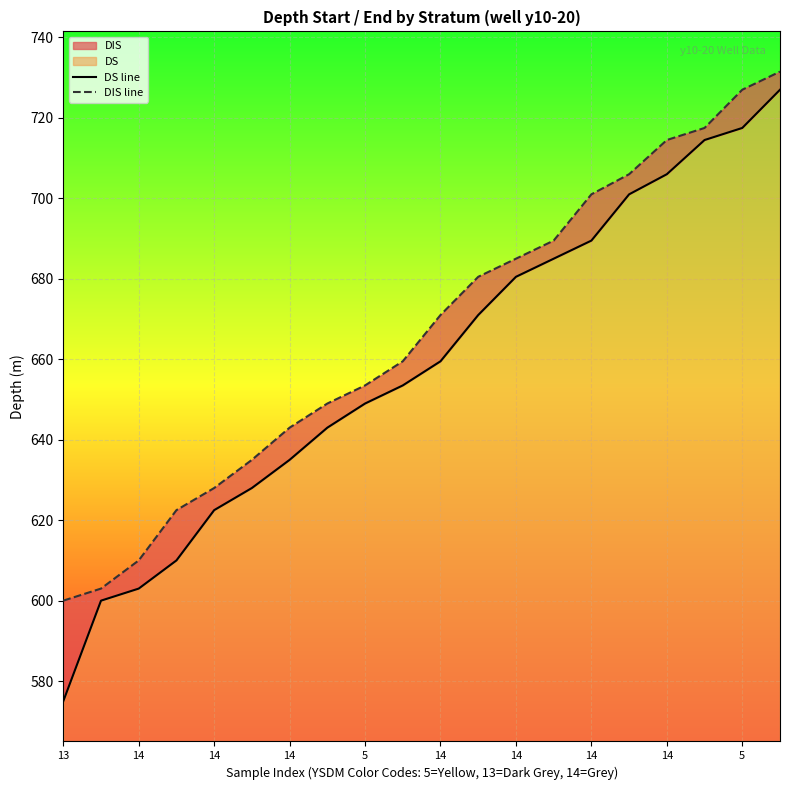

Is it true that DIS line equals 385.7 at 14?

False